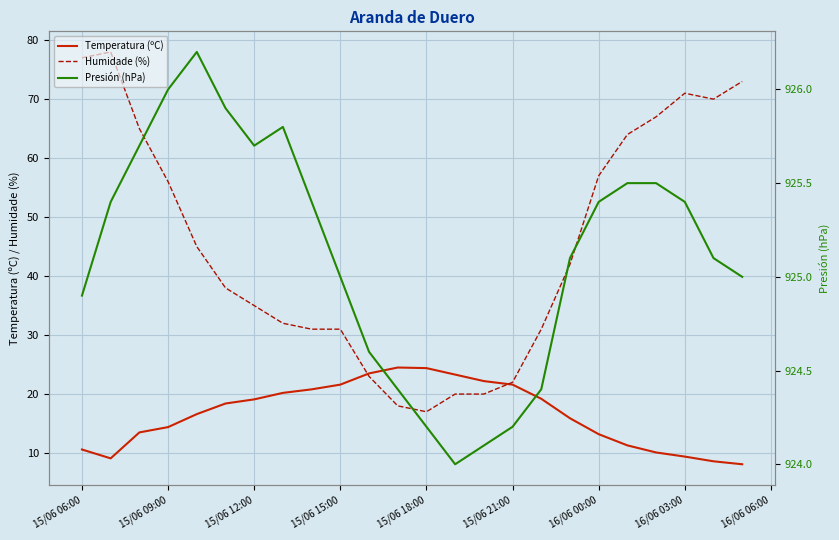

The value of Temperatura (ºC) at 15/06 15:00 is 4.6. True or false?

False